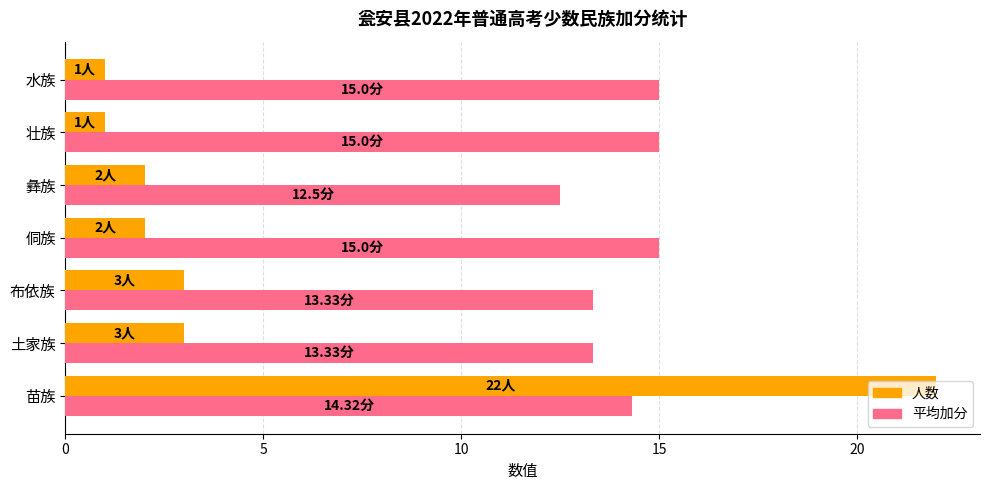

How many series are shown in this chart?

2